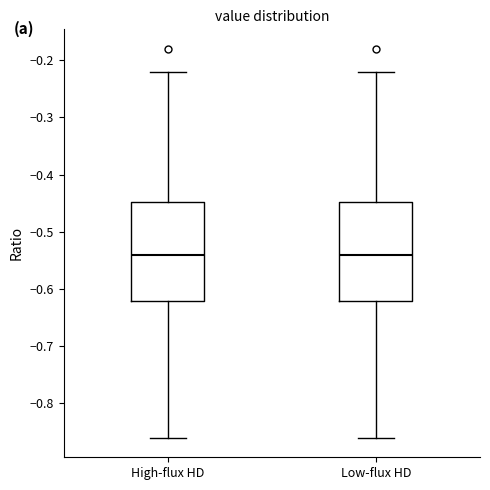

Reading left to right, read every box against the y-axis: the position of its median line, the range the box covers, and the ends of its whiskers. The values are not printed on the chart, so give them approximately, as read against the axis.

High-flux HD: median -0.54, box -0.62 to -0.45, whiskers -0.86 to -0.22
Low-flux HD: median -0.54, box -0.62 to -0.45, whiskers -0.86 to -0.22